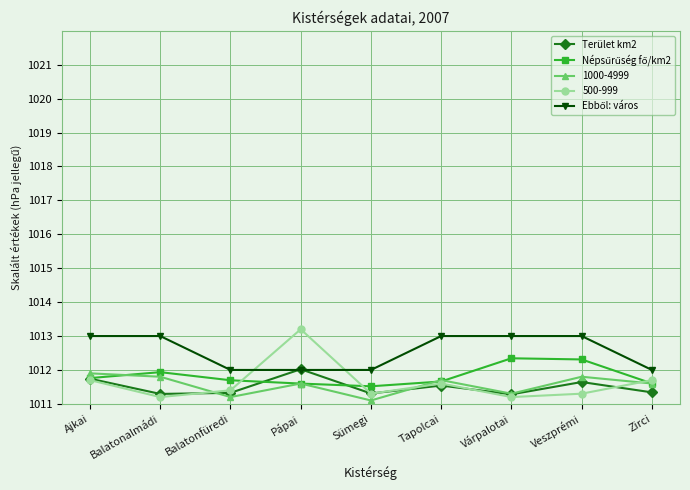

Is it true that Terület km2 equals 1670.6 at Veszprémi?

False